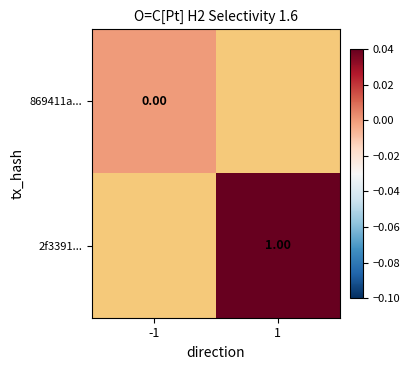

Is the value of 869411a... at -1 greater than the value of 2f3391... at -1?

No